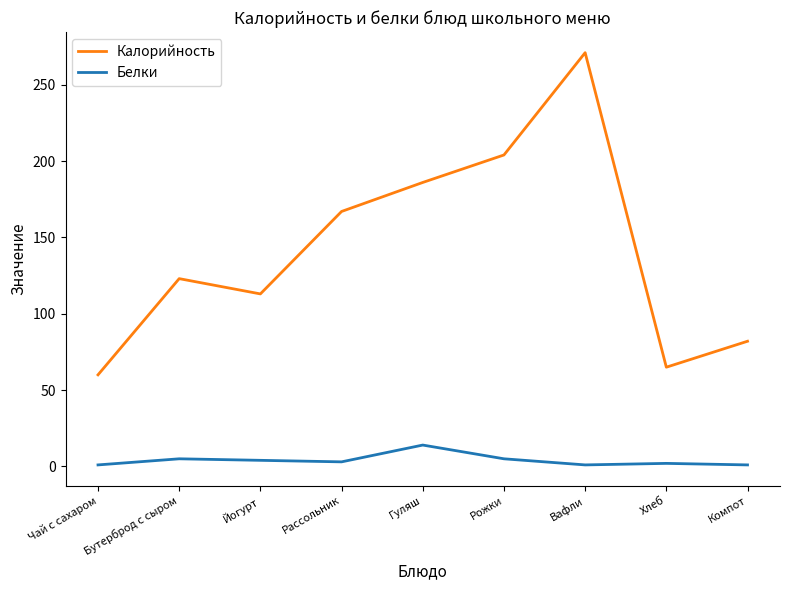

True or false: Калорийность and Белки intersect in this chart.

False